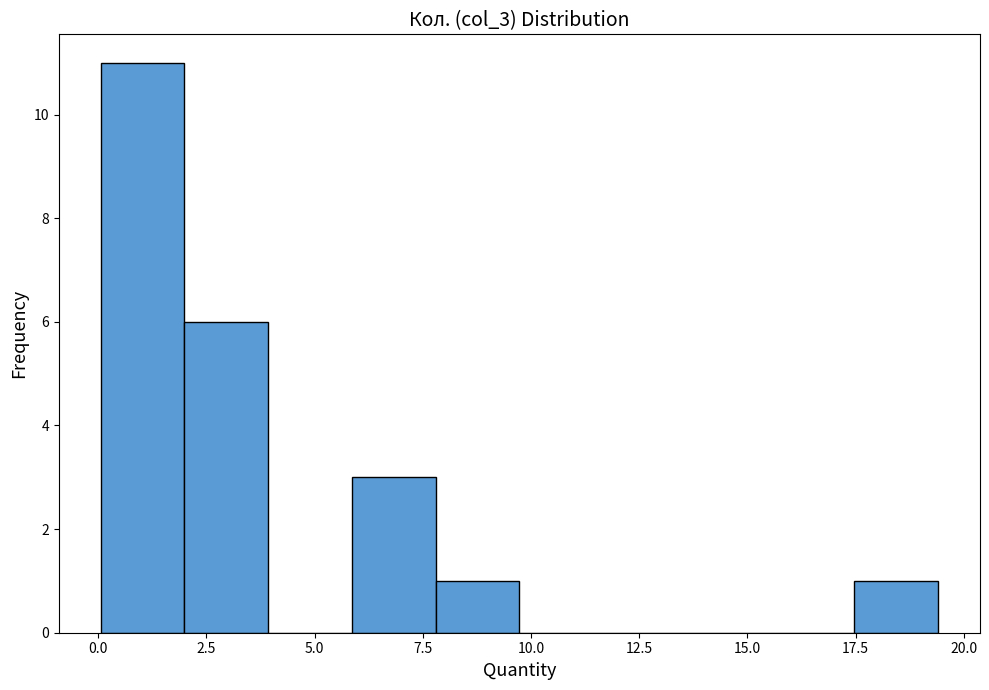

Around what value on the x-axis is the tallest bar? Give the approximate position of its centre, as read against the axis.

1.0